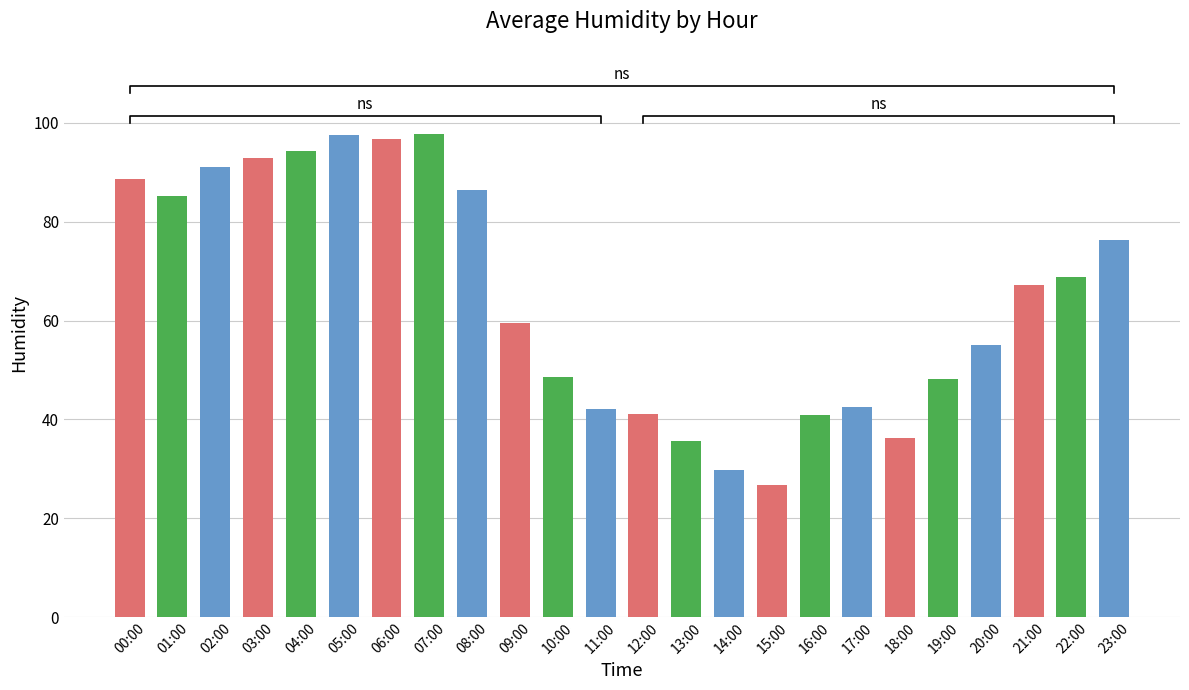

What is the value of the 17th bar from the left?

40.8